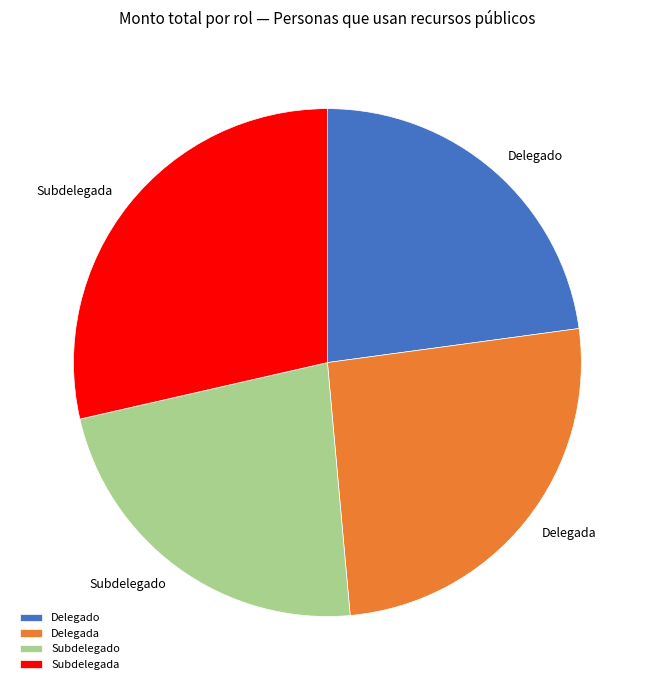

Is it true that Delegado is 23% of the pie?

True